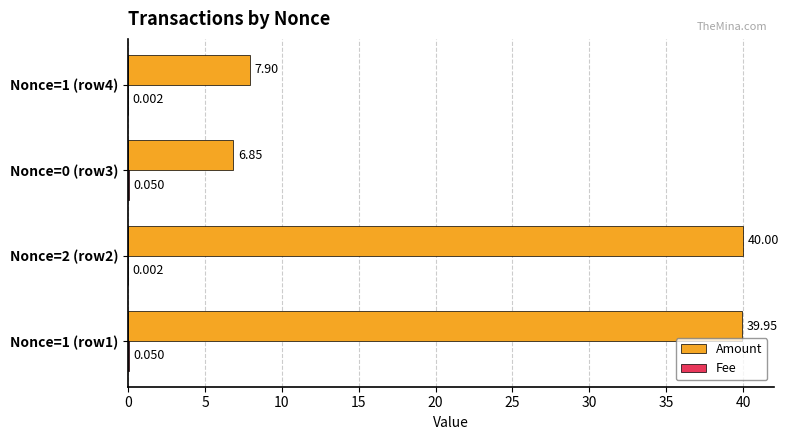

Which series changed the most between Nonce=1 (row1) and Nonce=0 (row3)?

Amount